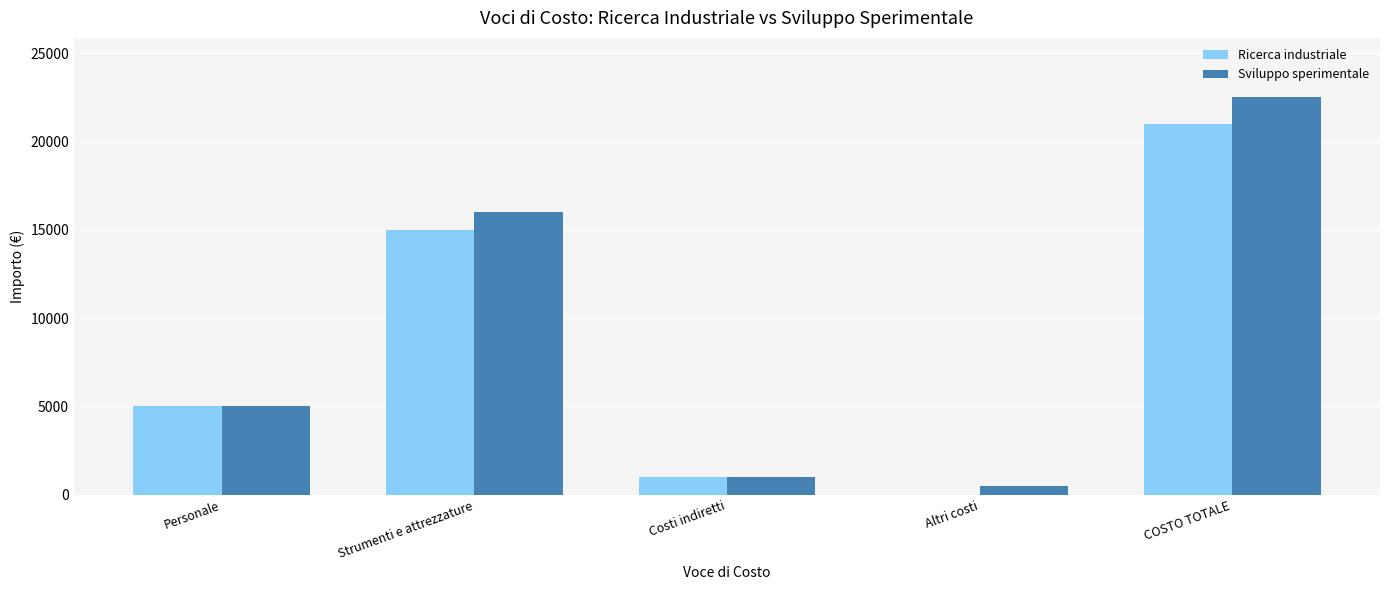

Is it true that Sviluppo sperimentale equals 7740 at Strumenti e attrezzature?

False